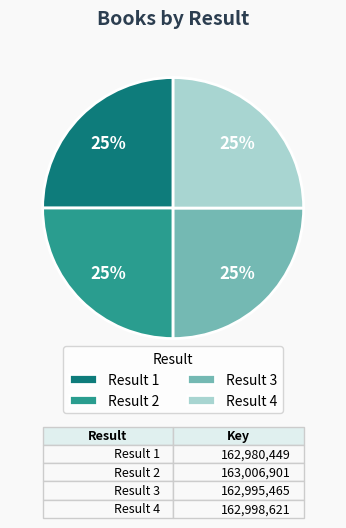

To the nearest percent, what is the combined percentage of Result 2 and Result 3?

50%